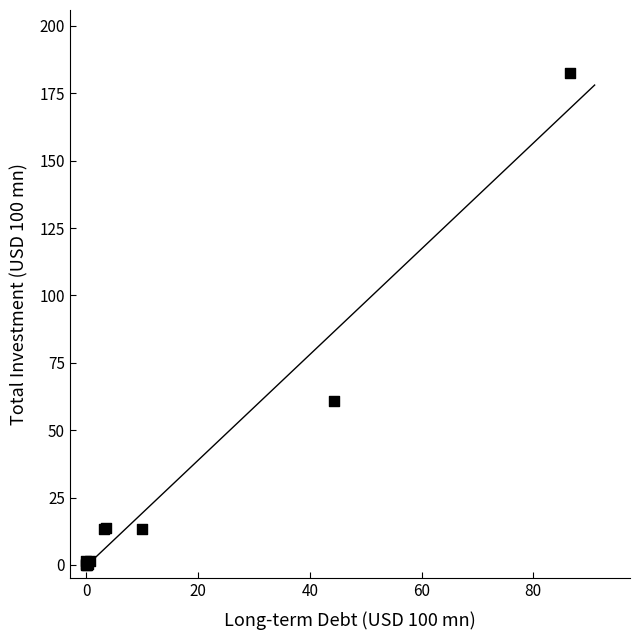

What Y value in the scatter plot is closest to 91?

61.0